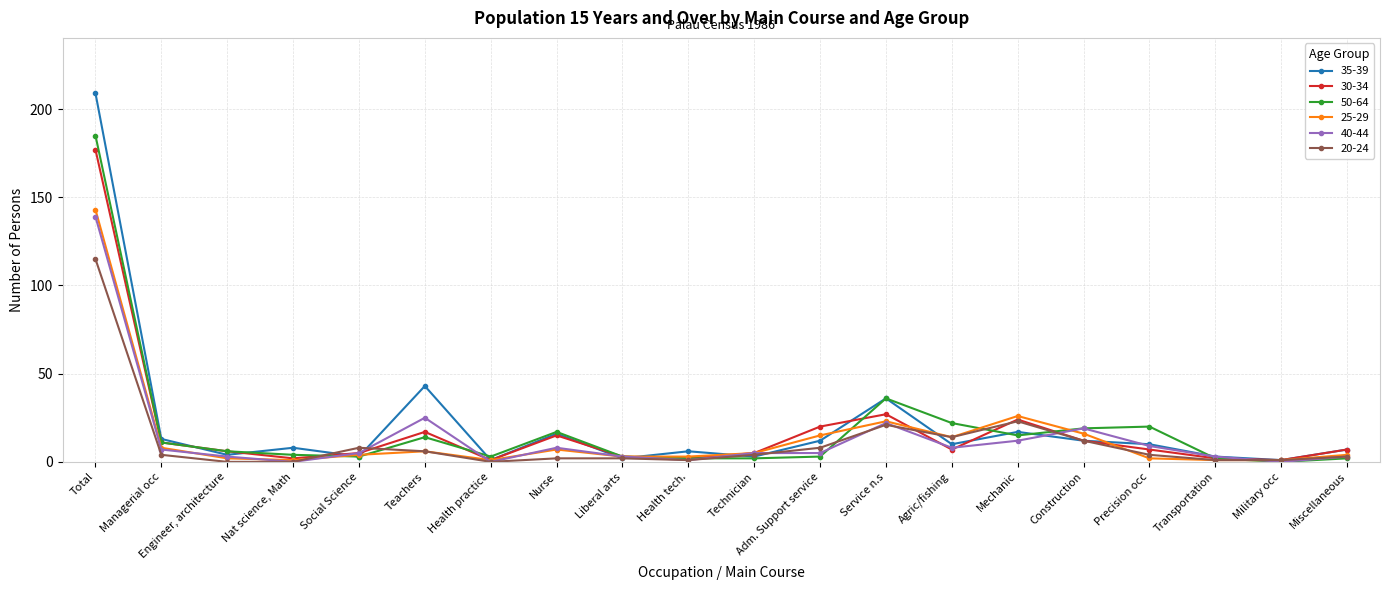

Reading left to right, transcribe all the data shown in this chart.

35-39: 209	13	4	8	3	43	1	16	2	6	3	12	36	10	17	12	10	3	1	7
30-34: 177	11	6	2	5	17	1	15	3	2	5	20	27	7	24	12	7	2	1	7
50-64: 185	11	6	4	3	14	3	17	3	2	2	3	36	22	15	19	20	2	0	2
25-29: 143	8	2	1	4	6	1	7	3	3	5	15	23	14	26	16	2	1	1	4
40-44: 139	7	3	0	5	25	0	8	3	1	5	5	22	8	12	19	9	3	0	3
20-24: 115	4	0	0	8	6	0	2	2	1	4	8	21	14	23	12	4	1	1	3